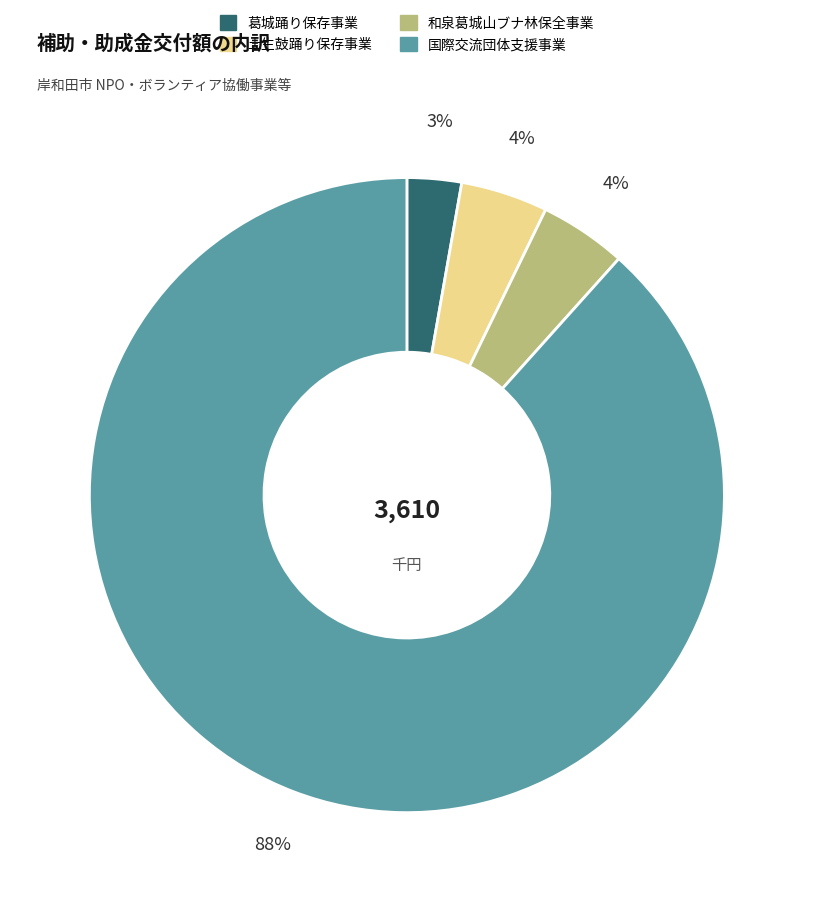

Which slice is the smallest?

葛城踊り保存事業